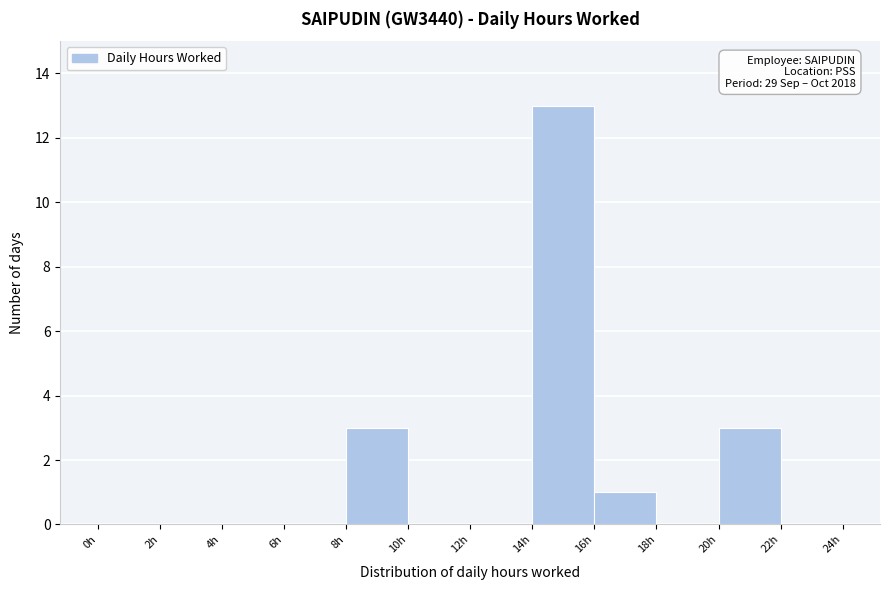

Over which range of the x-axis is the bar tallest?

14 to 16